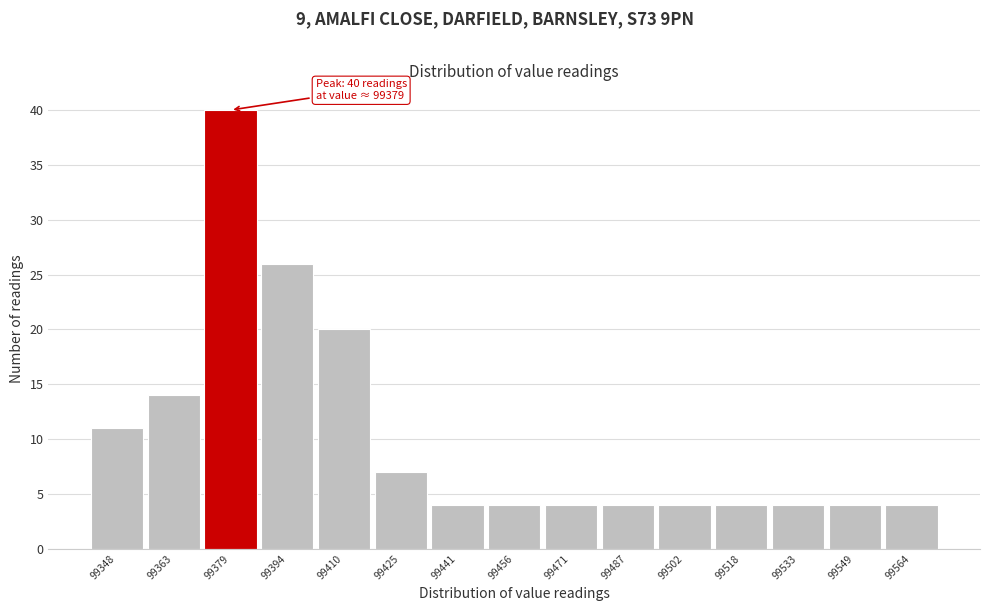

Over which range of the x-axis is the bar tallest?

99370 to 99386